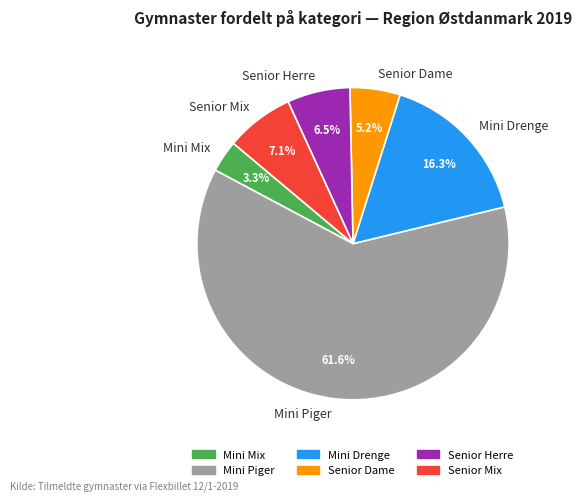

How many segments does this pie chart have?

6